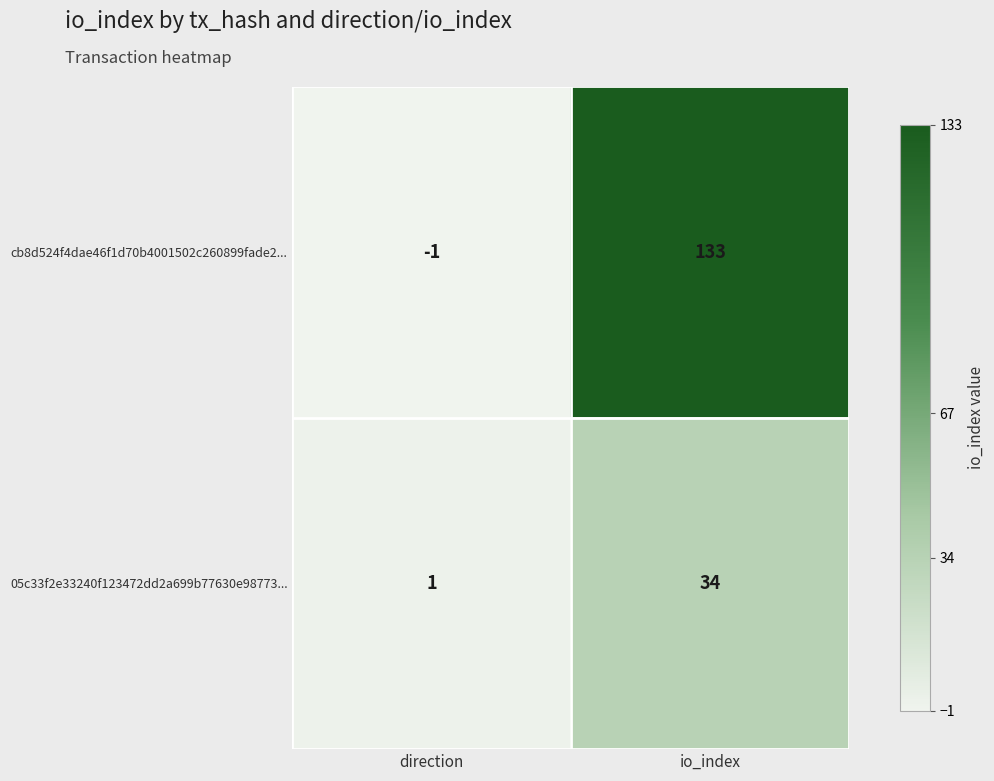

Reading right to left, what are all the values shown in this chart?

cb8d524f4dae46f1d70b4001502c260899fade2...: 133	-1
05c33f2e33240f123472dd2a699b77630e98773...: 34	1